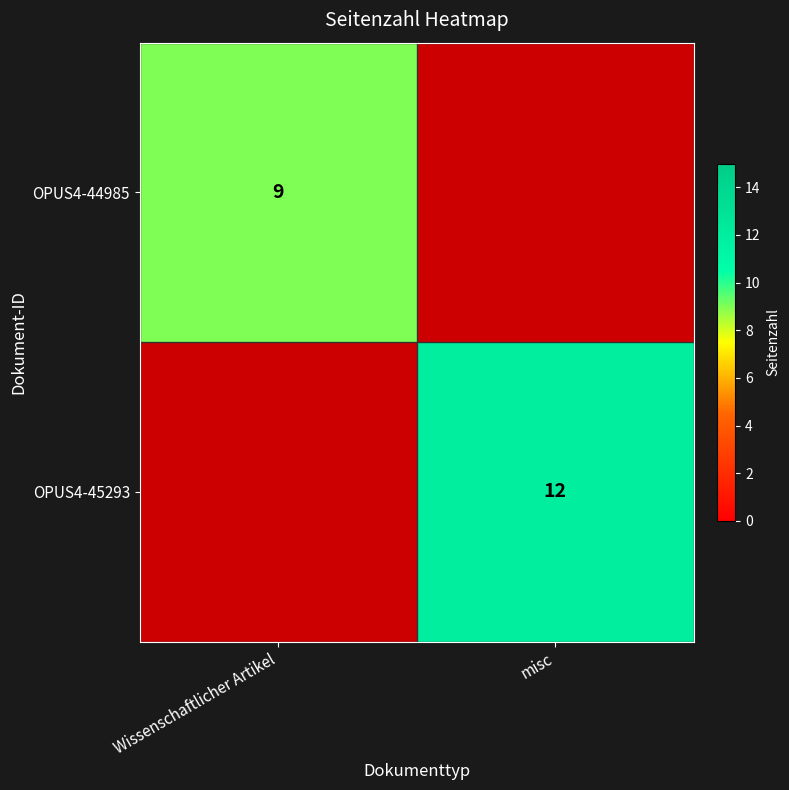

True or false: OPUS4-45293 has a value of 3 at misc.

False